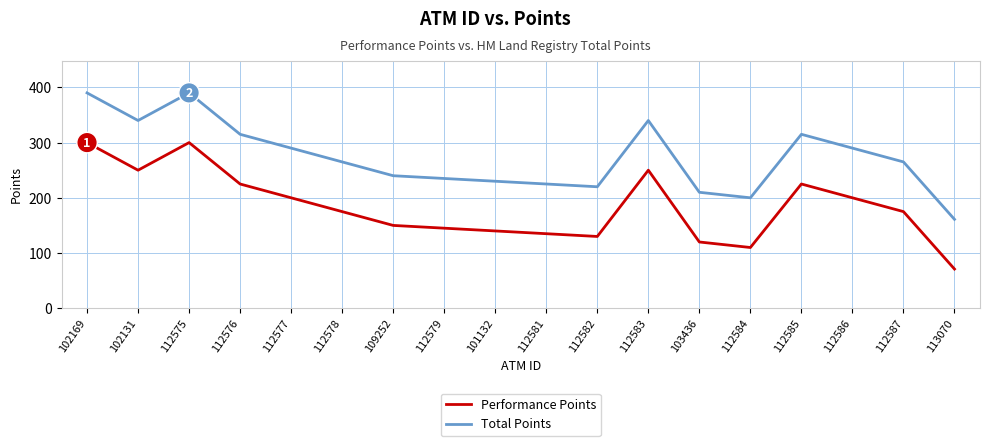

What is the maximum value for Performance Points?

300